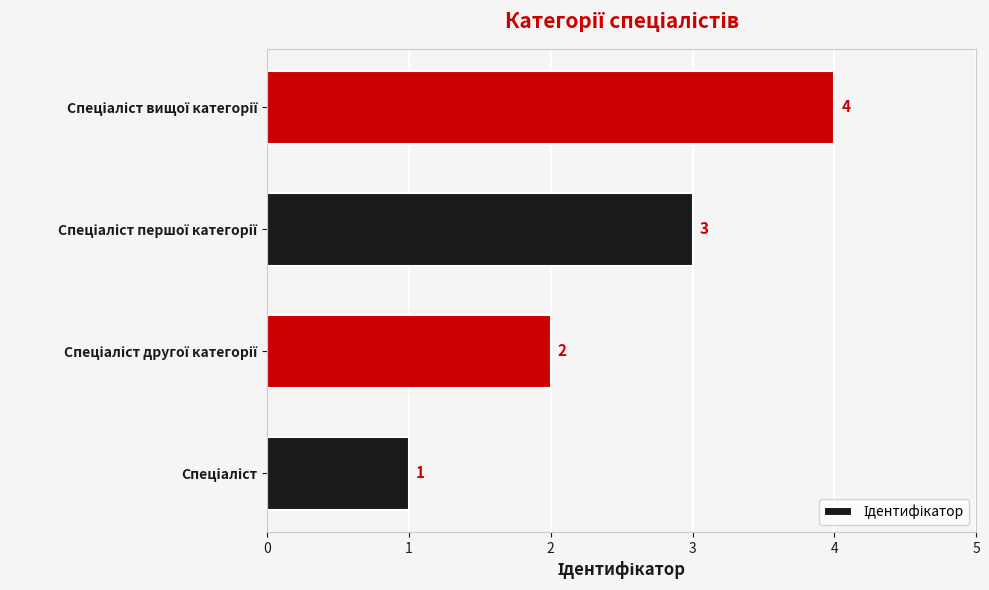

Count the values in the range 2 to 4.

3